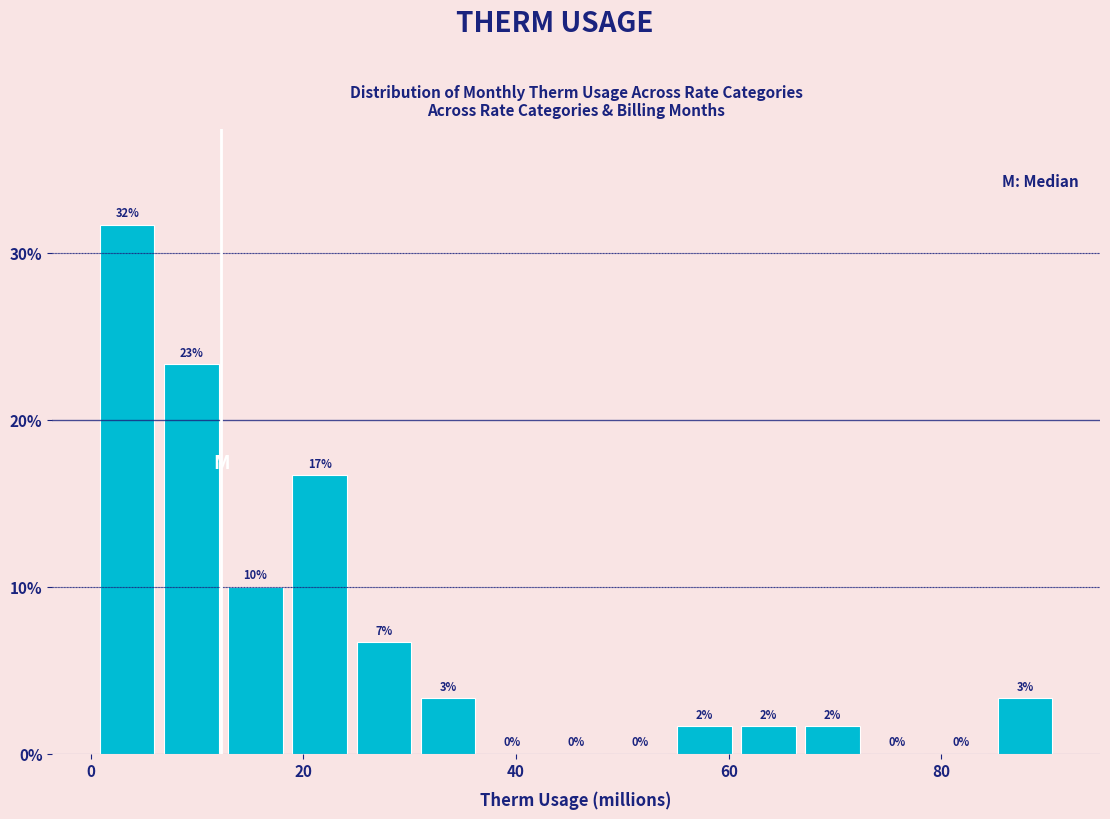

Read against the x-axis, roughly where is the centre of the tallest bar?

4